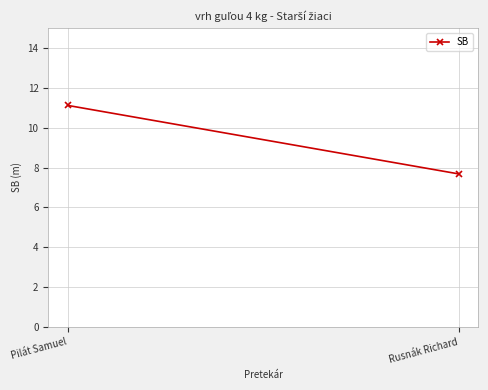

Between Pilát Samuel and Rusnák Richard, which is larger?

Pilát Samuel